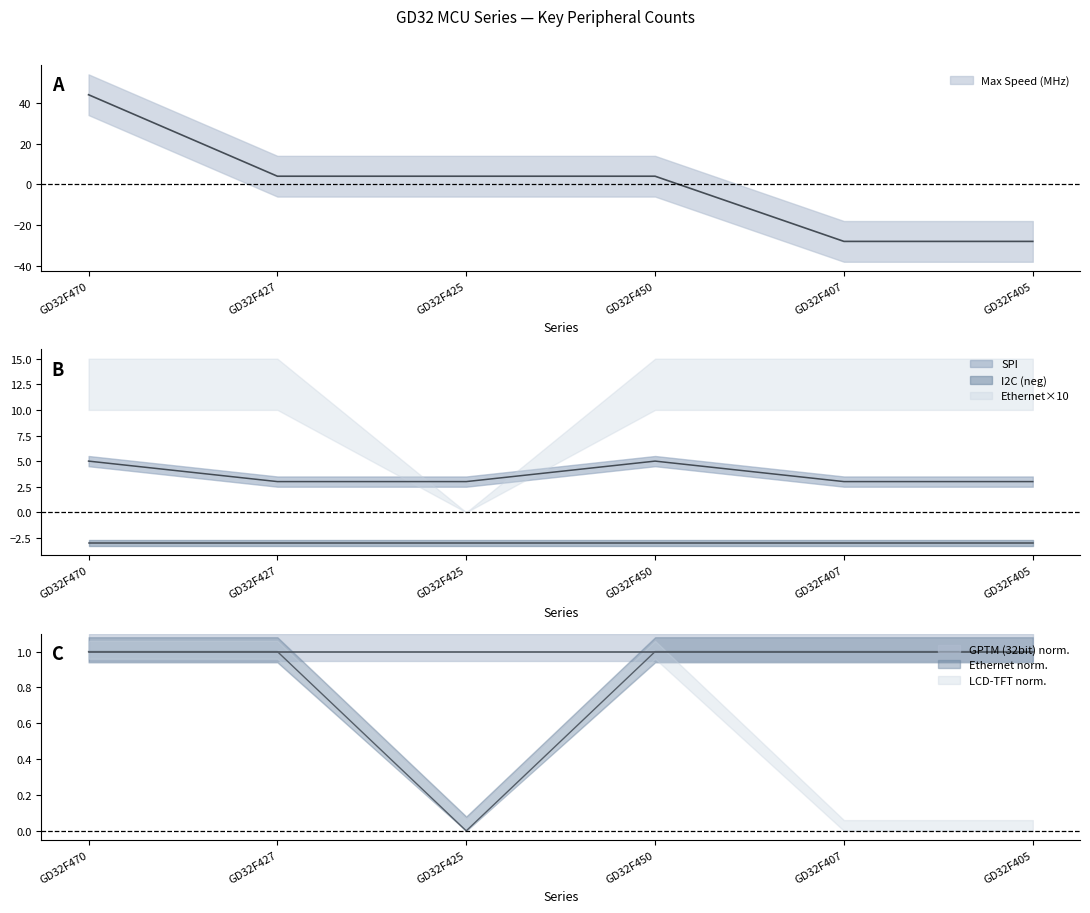

What is the difference between the maximum and minimum values in the SPI series?

2